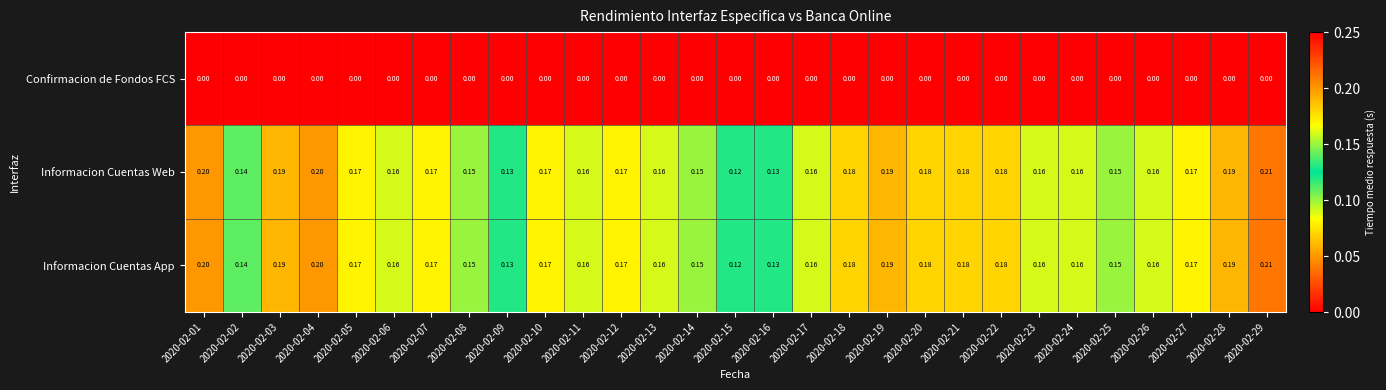

Between 2020-02-06 and 2020-02-09, which is larger?

2020-02-06